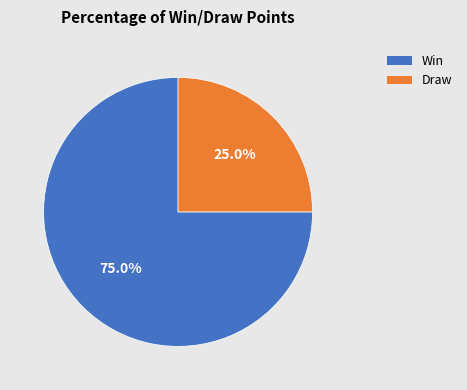

Which slice represents more than half of the pie?

Win